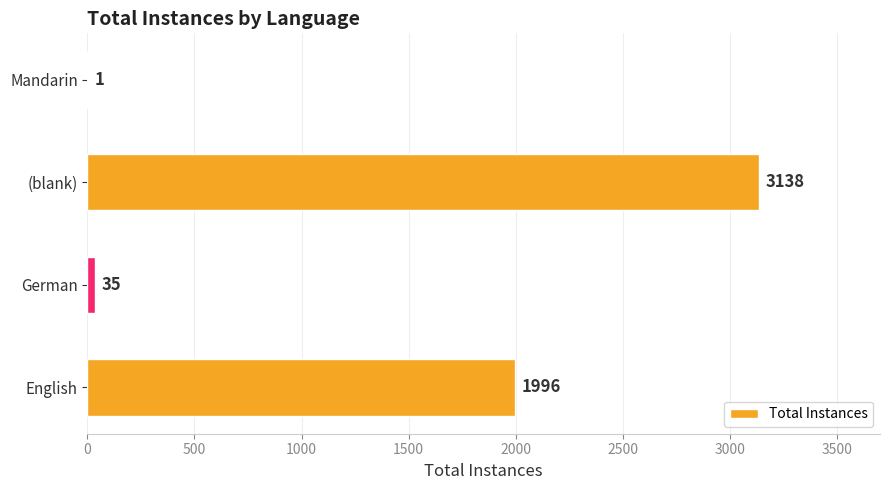

What is the sum of all values?

5170